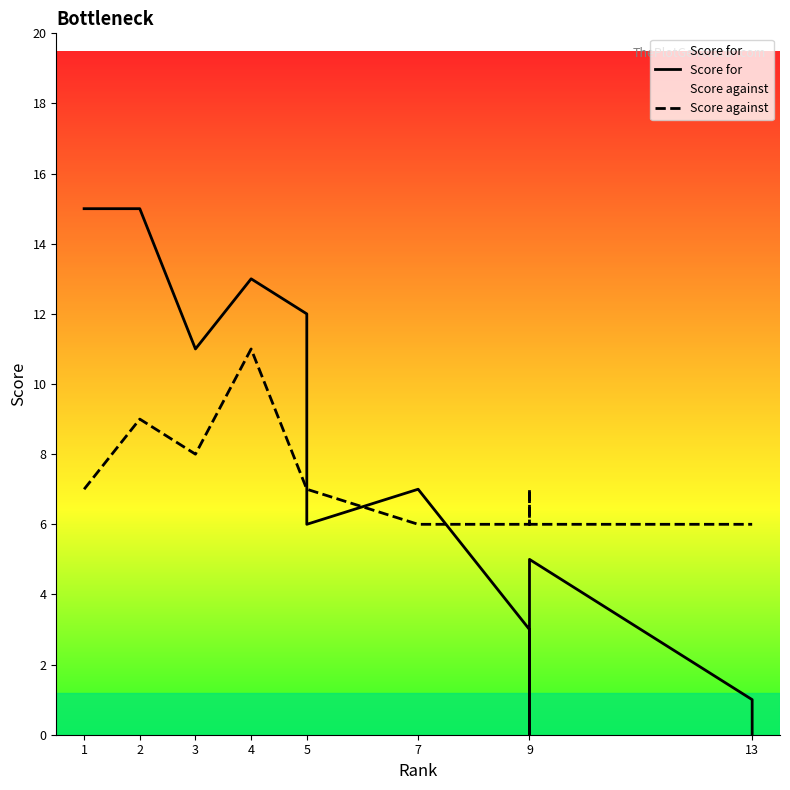

True or false: Score for has more than 2 interior local peaks.

False